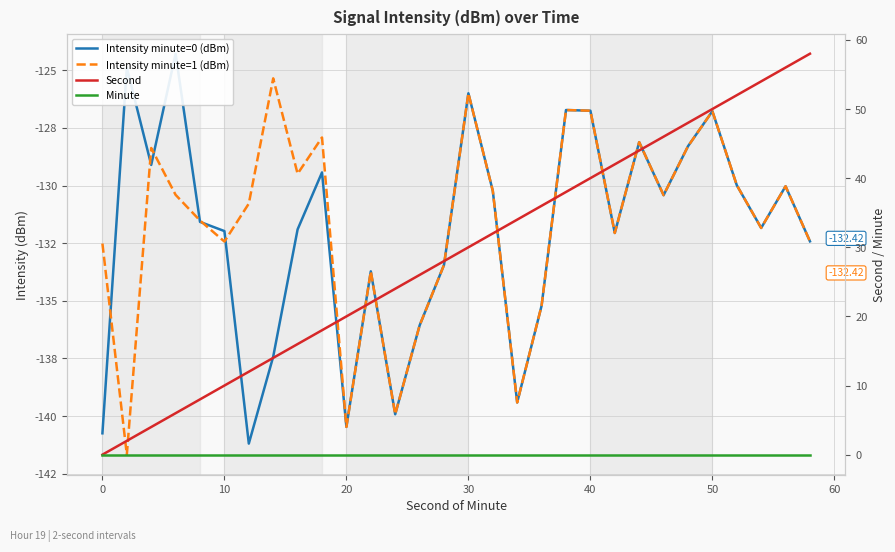

At how many categories does at least one series exceed 8?

25